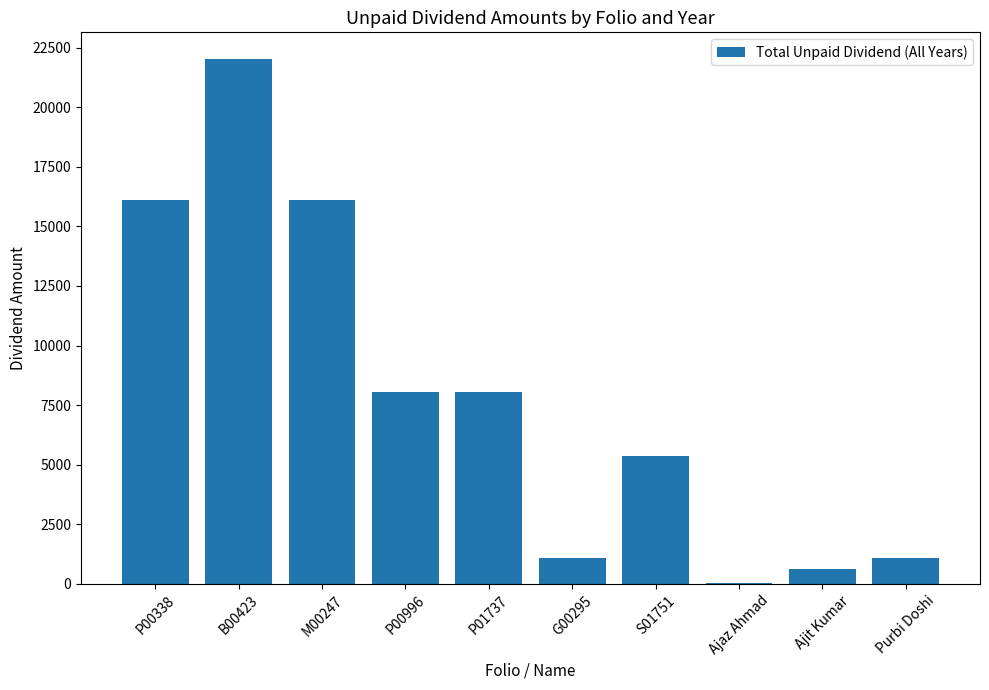

Reading left to right, what are all the values shown in this chart?

P00338=16125	B00423=22038	M00247=16125	P00996=8062	P01737=8062	G00295=1075	S01751=5375	Ajaz Ahmad=22	Ajit Kumar=645	Purbi Doshi=1075